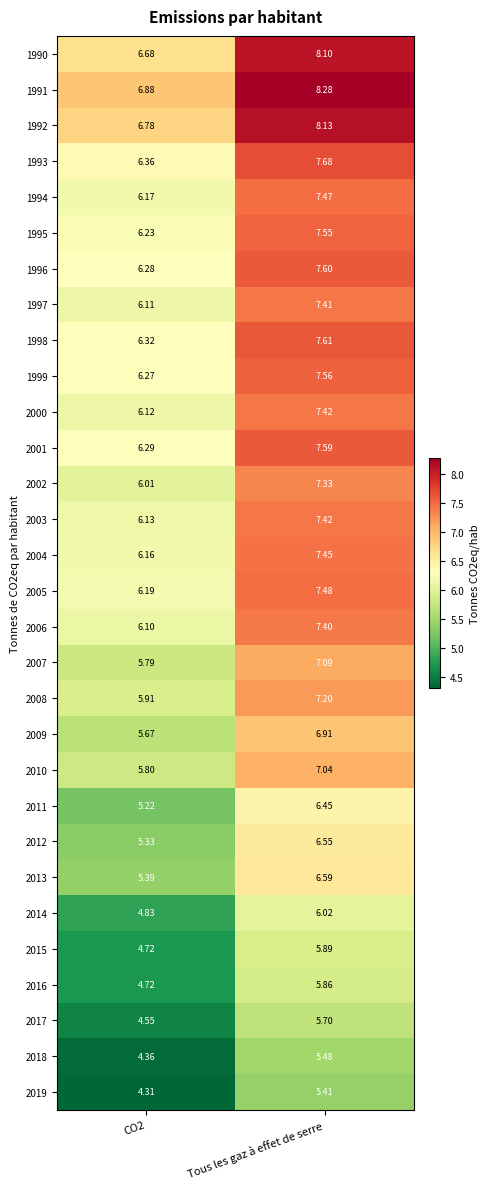

How many series are shown in this chart?

30